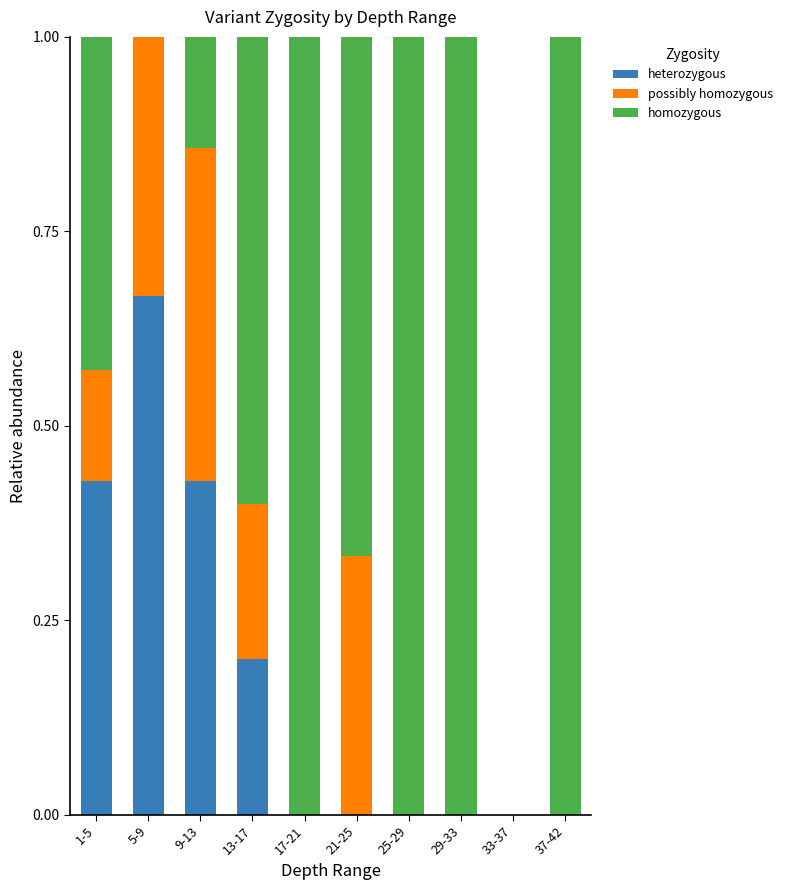

True or false: heterozygous has a value of 0.0 at 29-33.

True